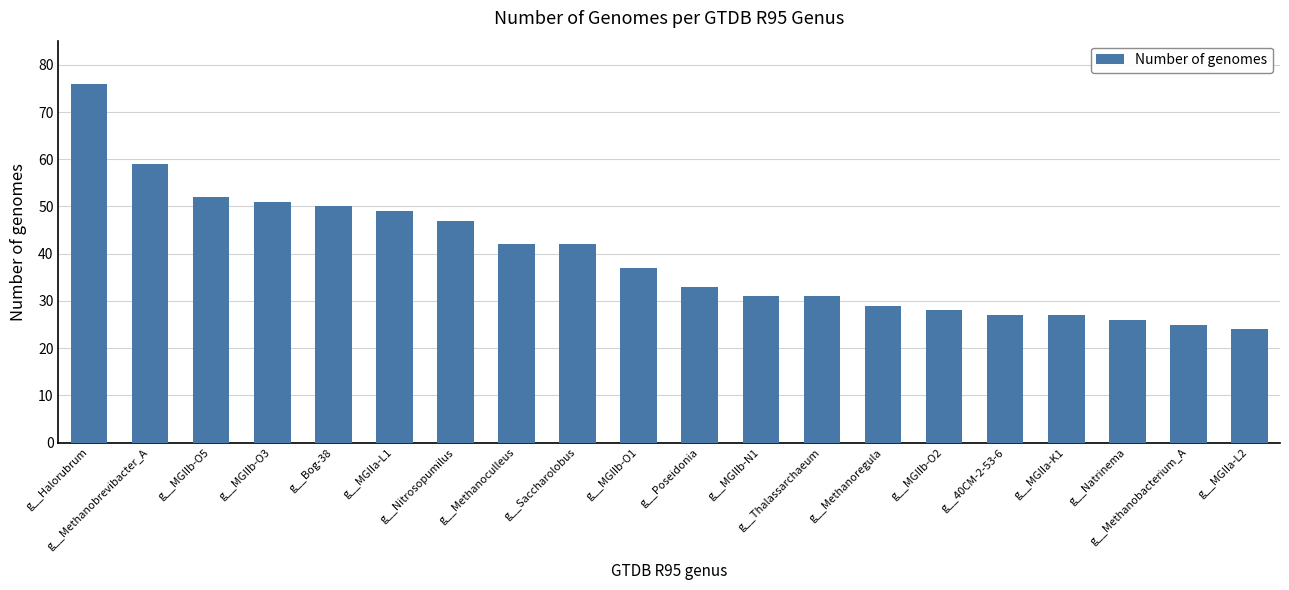

What is the maximum value shown in the chart?

76